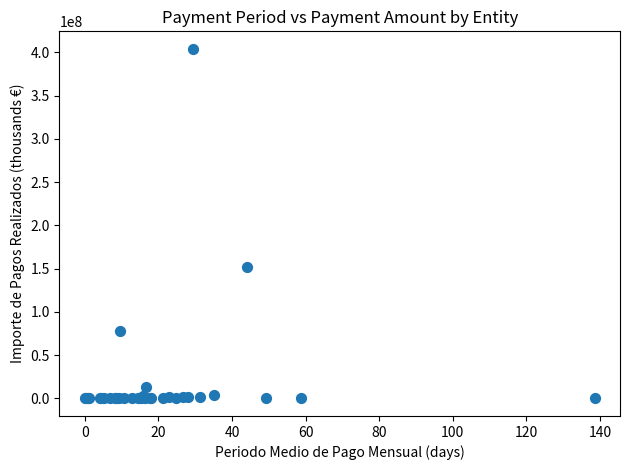

What Y value in the scatter plot is closest to 202018573?

152049195.0